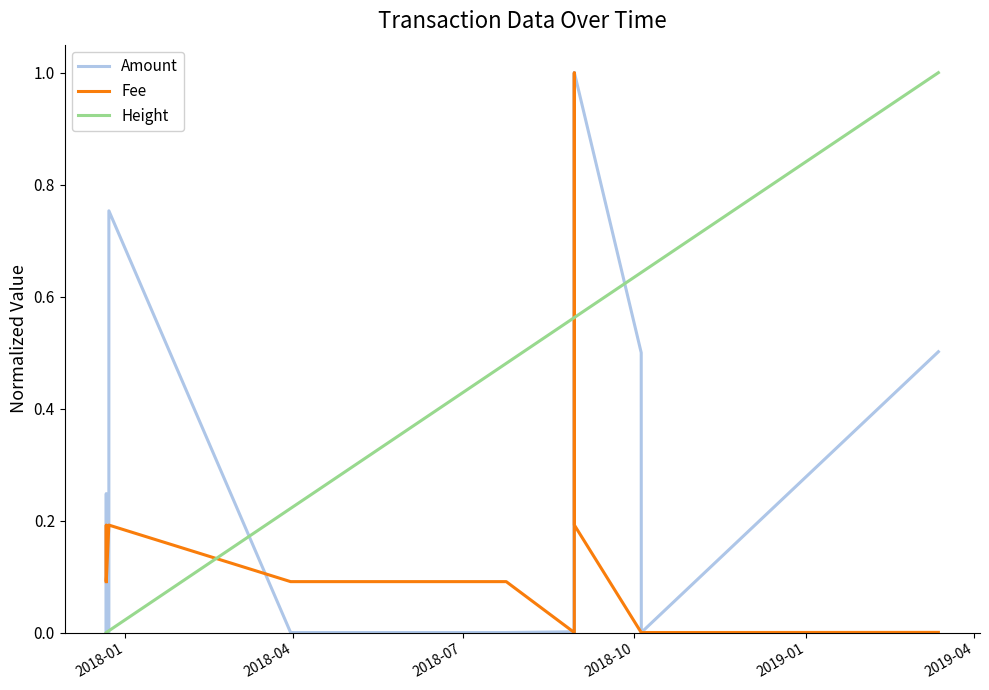

Which series has the largest total across all categories?

Height